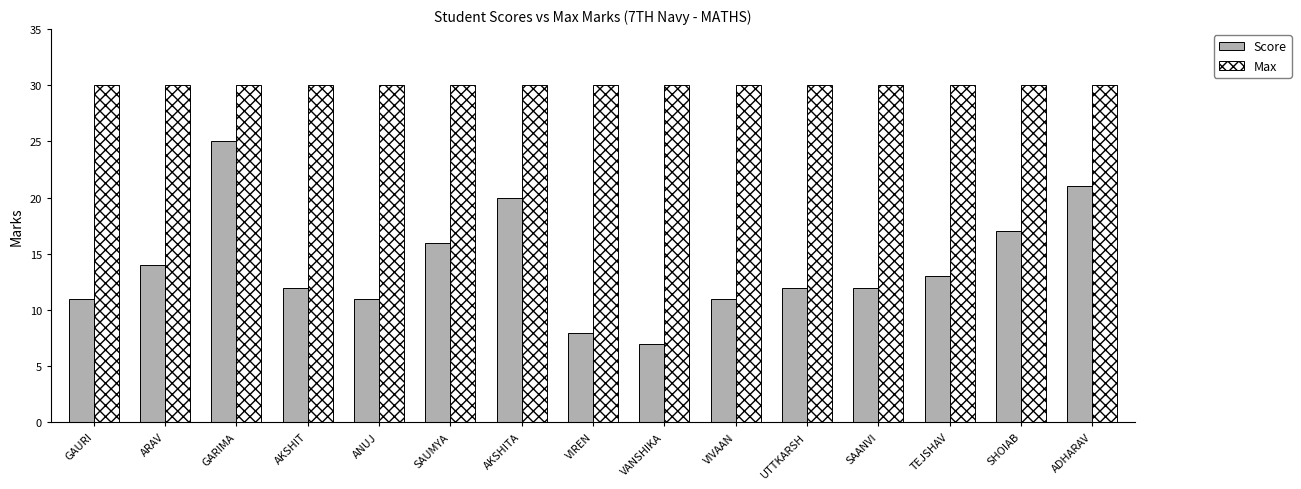

How many data points does each series have?

15